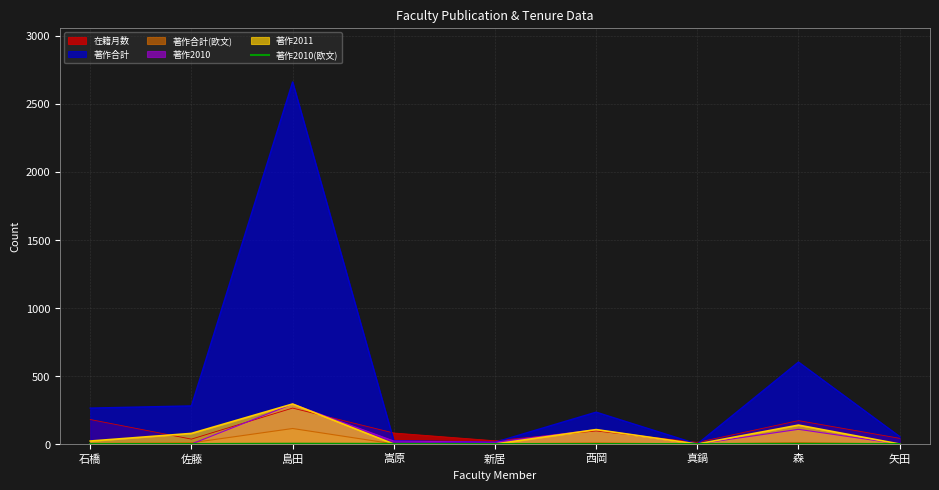

At which category is the sum across all series the highest?

島田